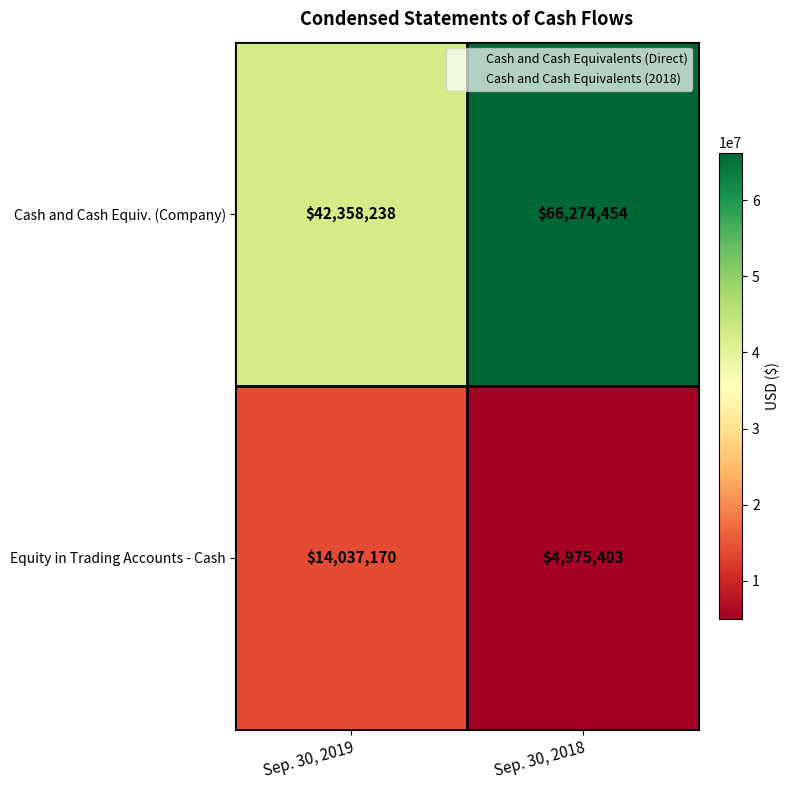

True or false: Equity in Trading Accounts - Cash has a value of 14037170 at Sep. 30, 2019.

True